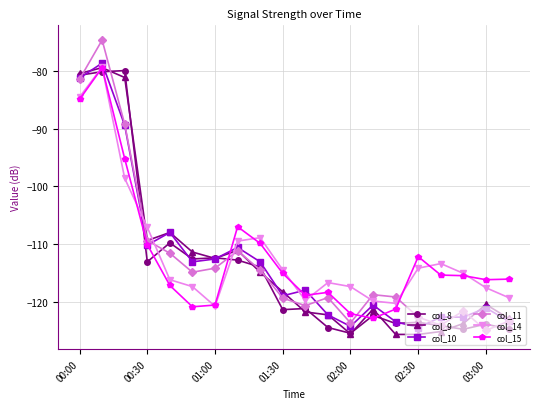

What is the greatest value displayed?

-74.6